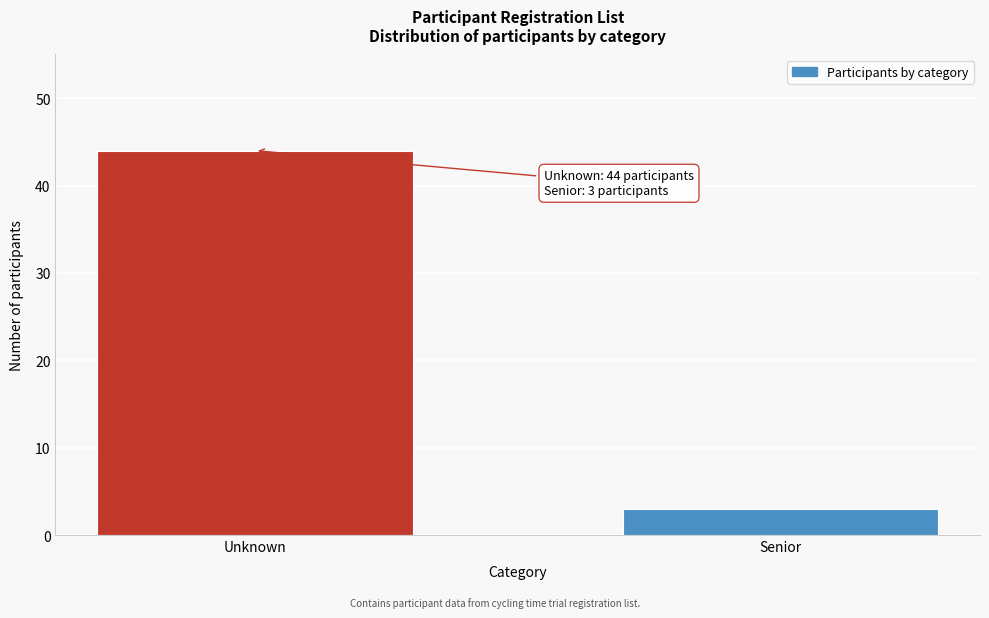

Reading left to right, transcribe all the data shown in this chart.

44	3